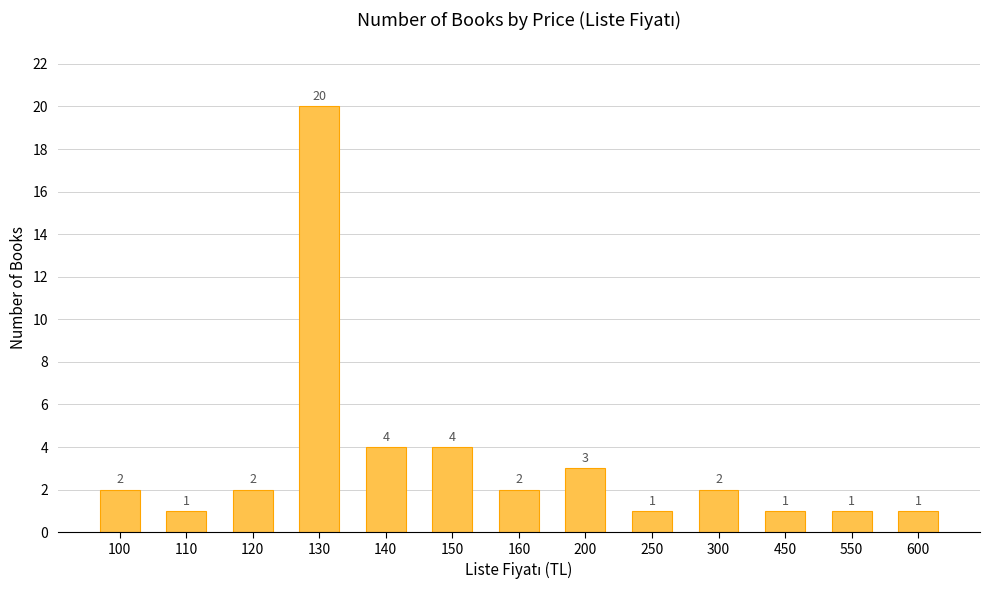

Which label corresponds to the largest value in the chart?

130